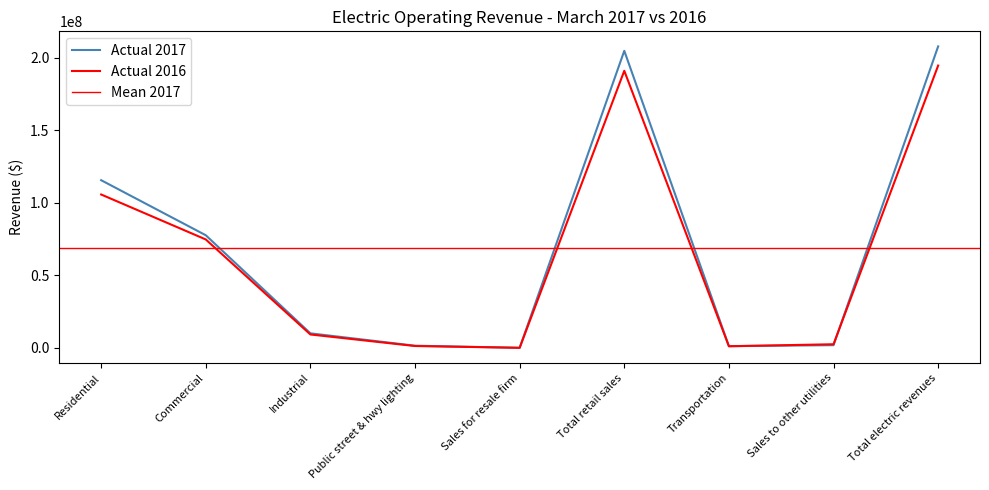

Is the value of Actual 2017 at Commercial greater than the value of Actual 2016 at Industrial?

Yes